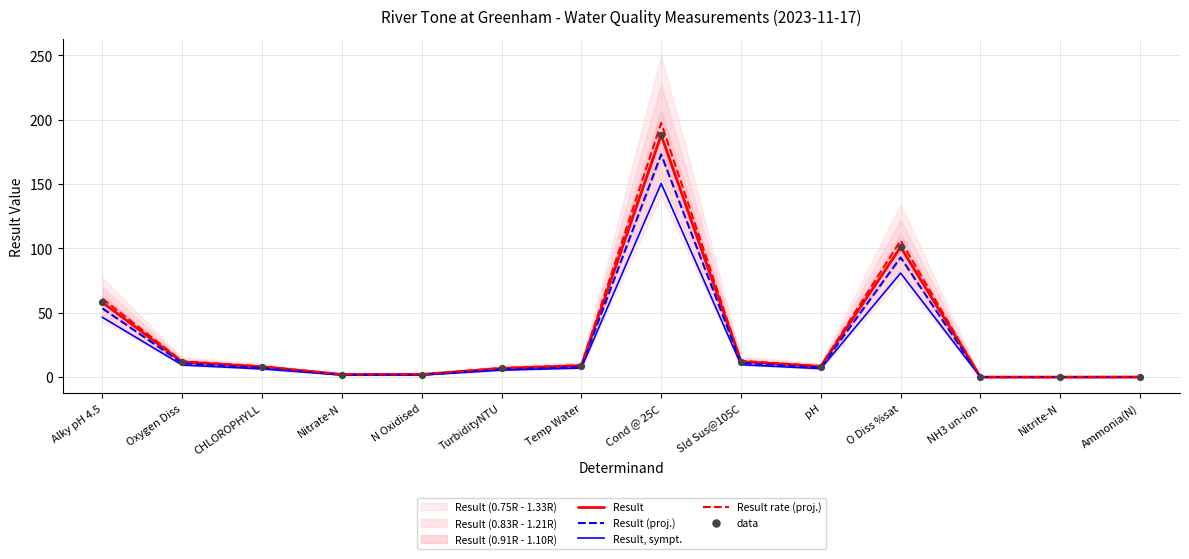

What are all the series names shown in the legend?

Result, Result (proj.), Result, sympt., Result rate (proj.), data